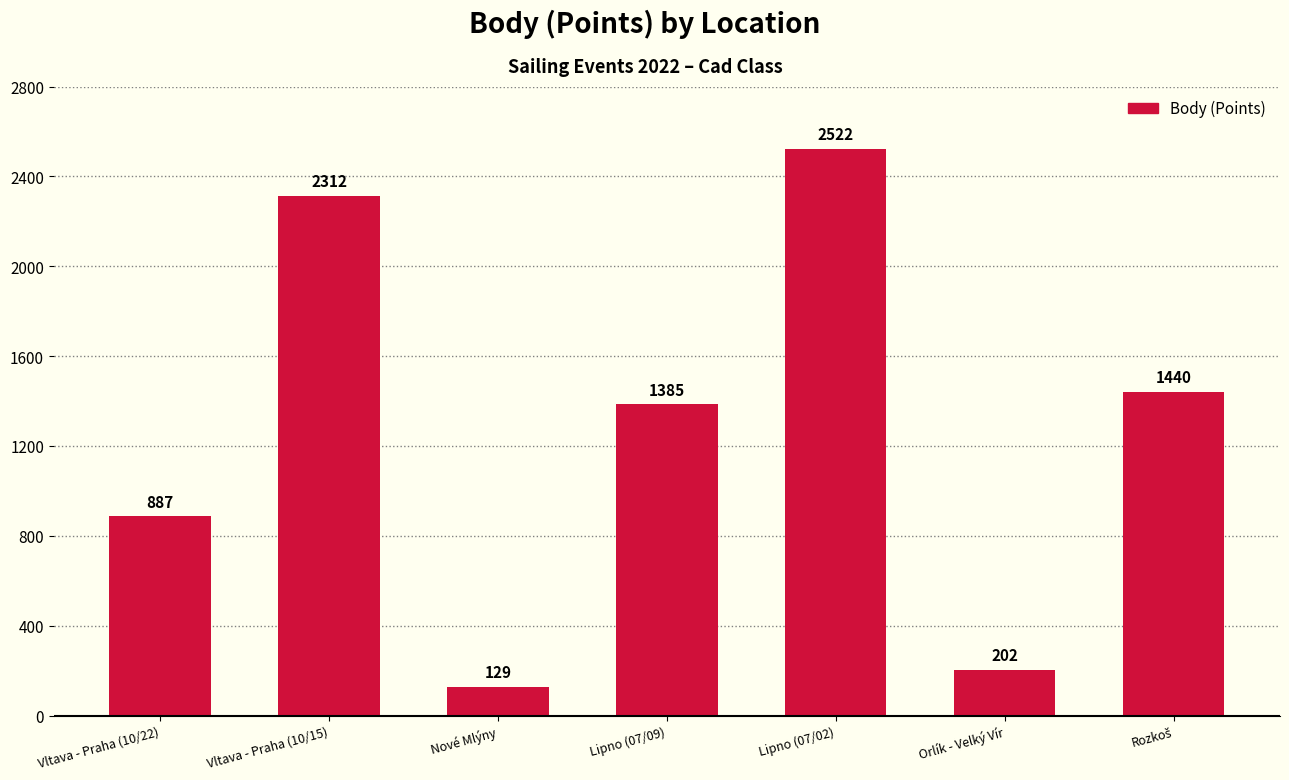

What is the maximum value shown in the chart?

2522